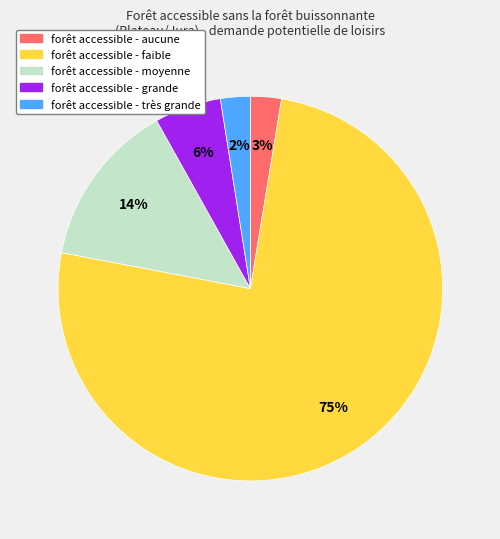

Count the number of slices in the pie.

5